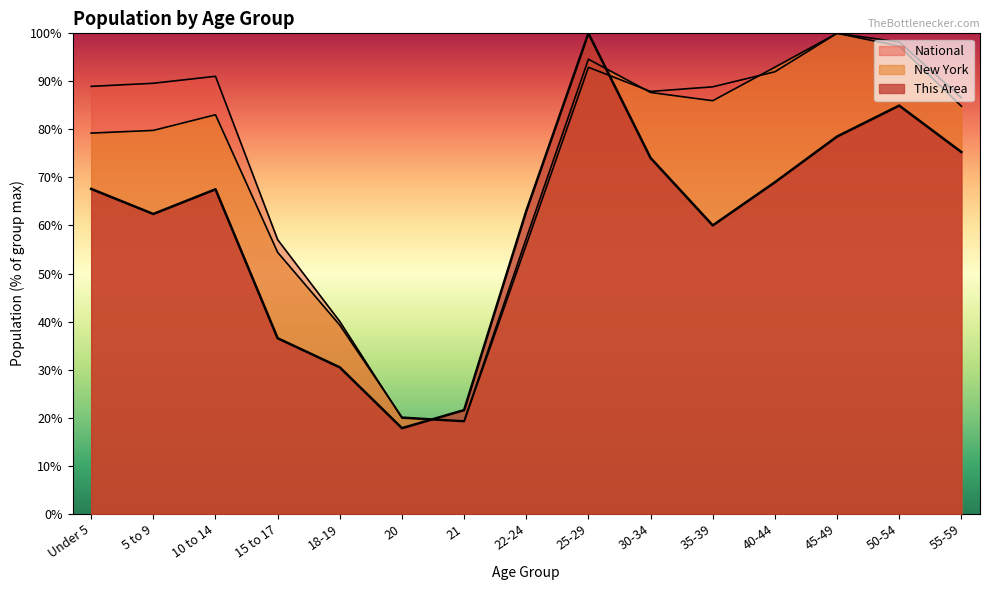

What is the label of the 1st point from the left?

Under 5